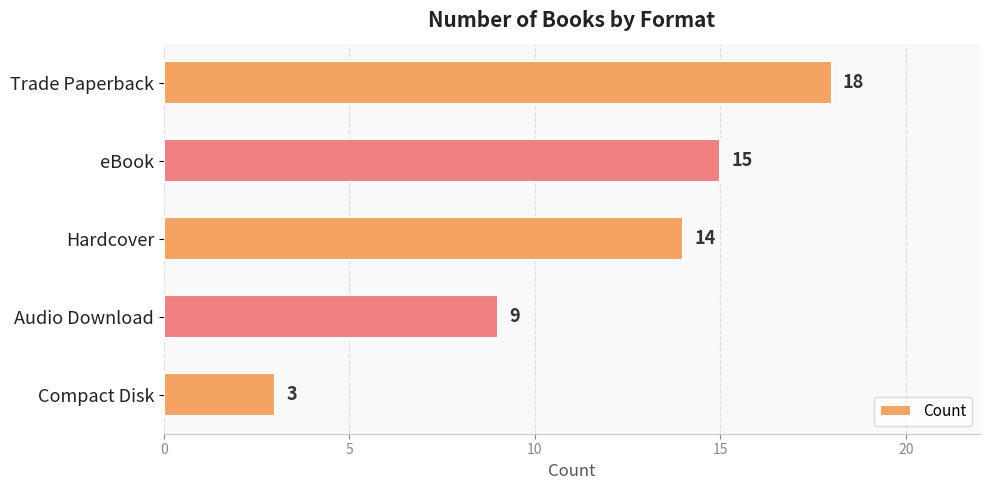

Which has a higher value, eBook or Trade Paperback?

Trade Paperback